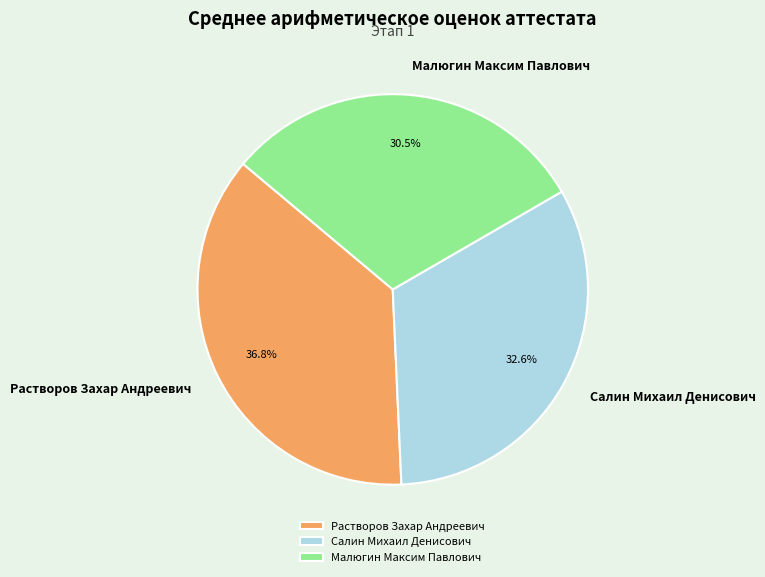

Rank the categories by value from lowest to highest.

Малюгин Максим Павлович, Салин Михаил Денисович, Растворов Захар Андреевич